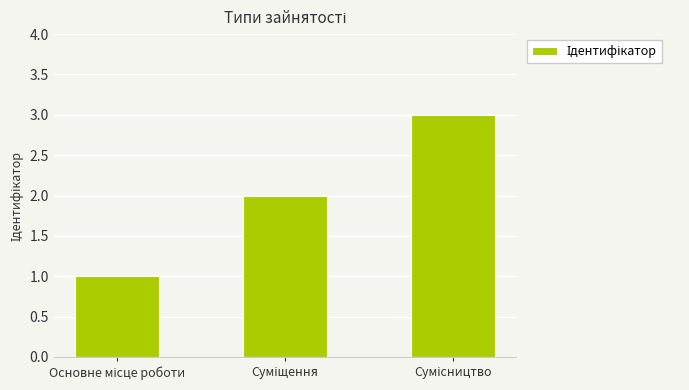

What is the greatest value displayed?

3